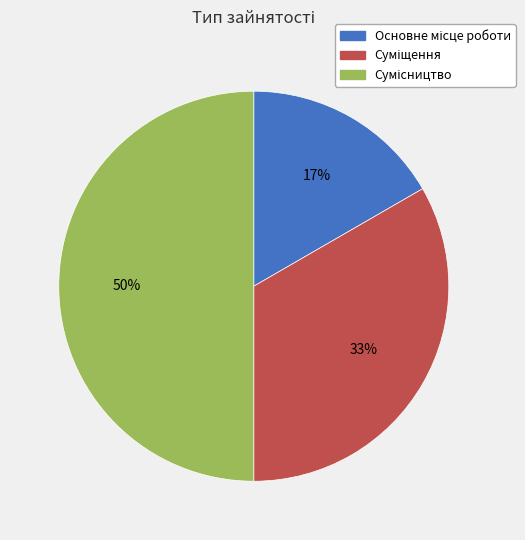

To the nearest percent, what is the difference between the largest and smallest slice percentages?

33%